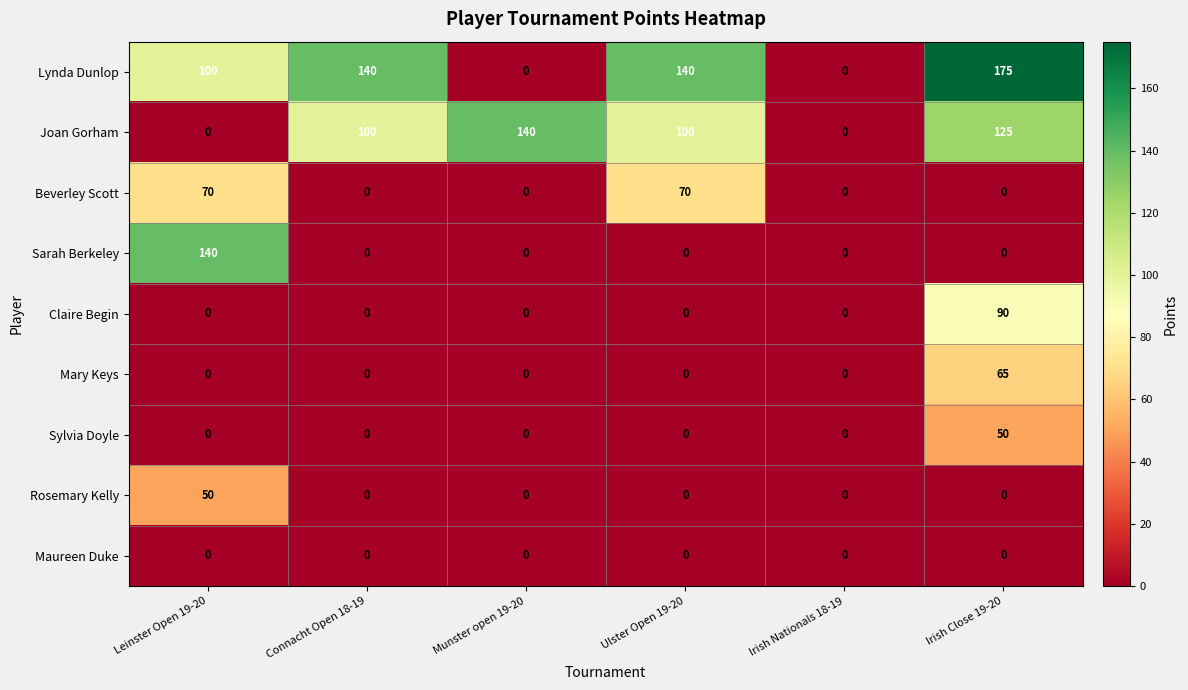

What is the sum of the Lynda Dunlop values at Leinster Open 19-20 and Connacht Open 18-19?

240